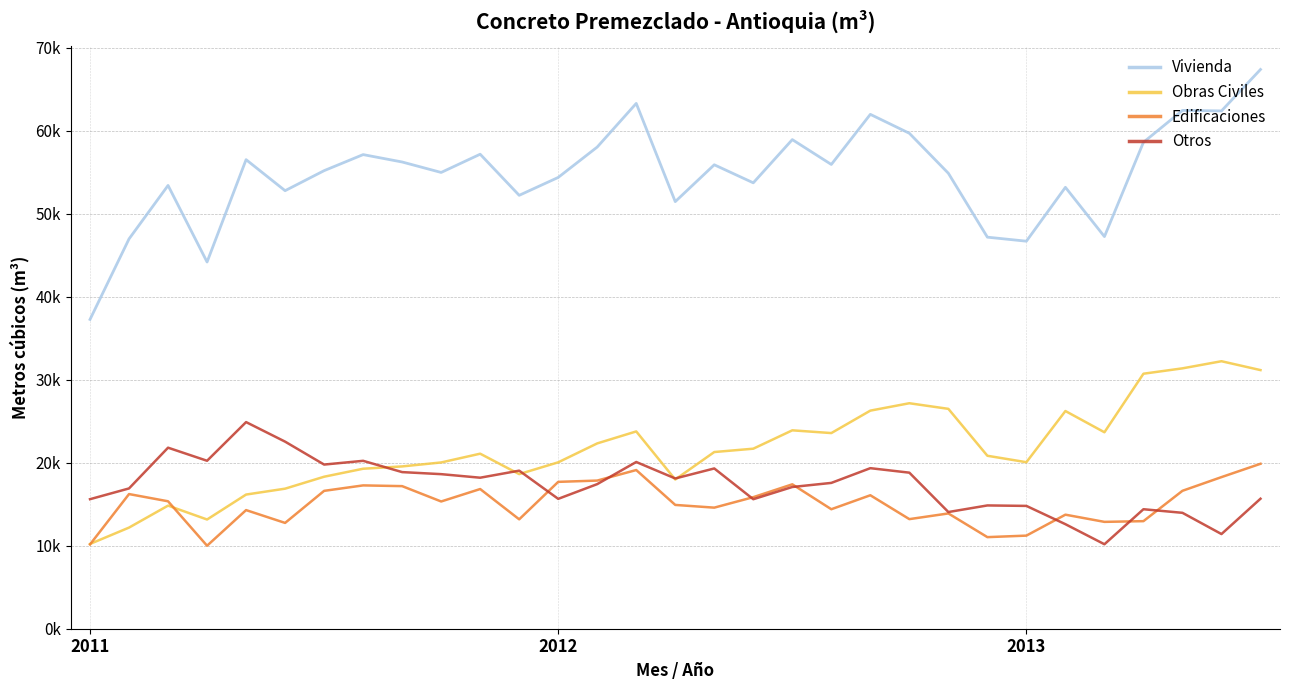

What are all the series names shown in the legend?

Vivienda, Obras Civiles, Edificaciones, Otros